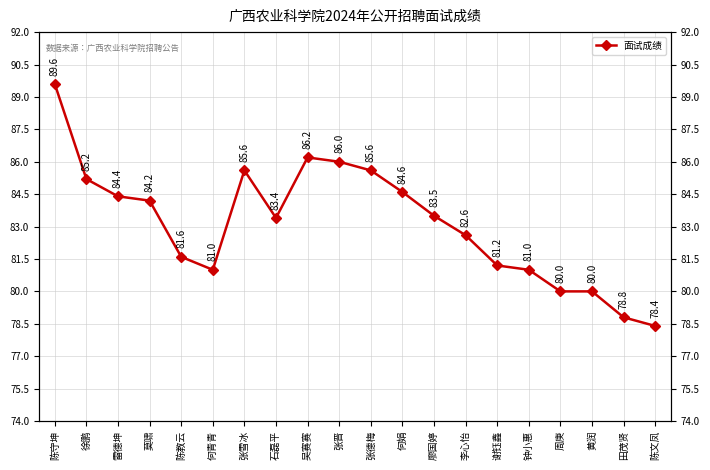

Which has a higher value, 黄润 or 张雪冰?

张雪冰